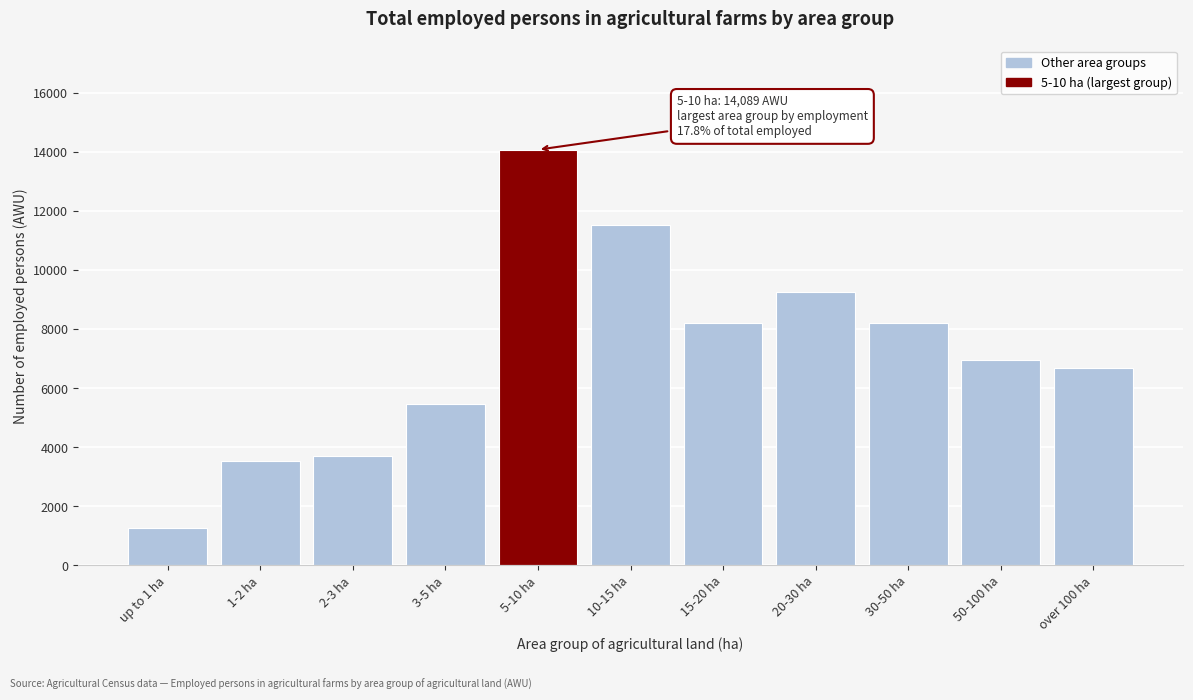

What is the average value?

7180